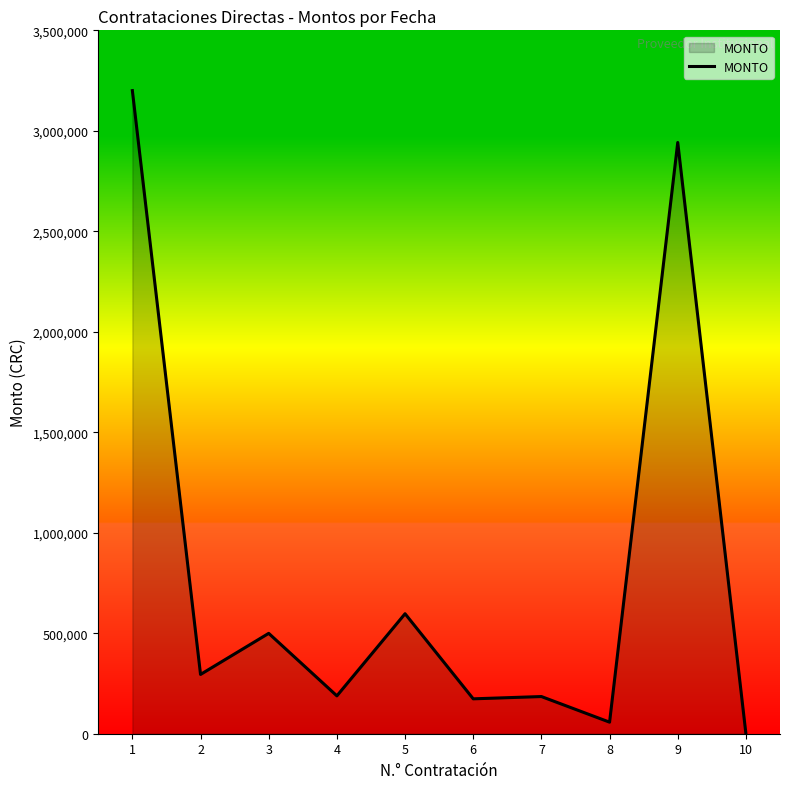

Does the chart display data point markers on the line(s)?

No